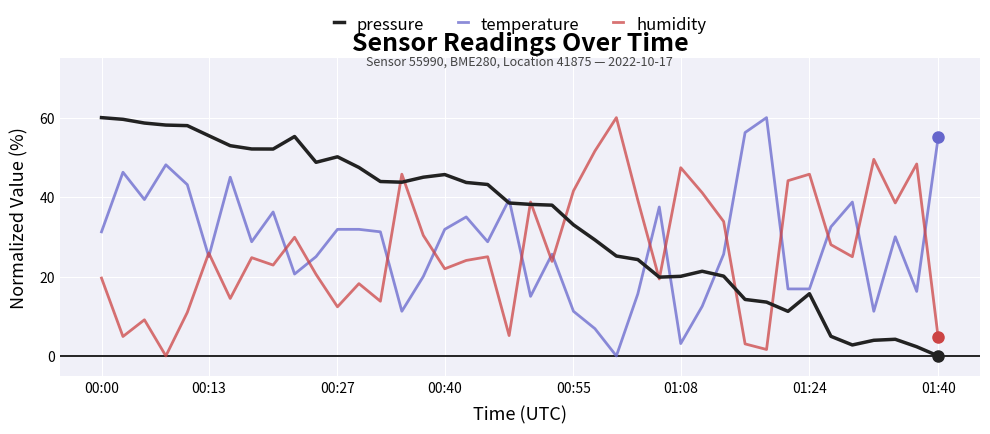

Which series has the largest total across all categories?

pressure